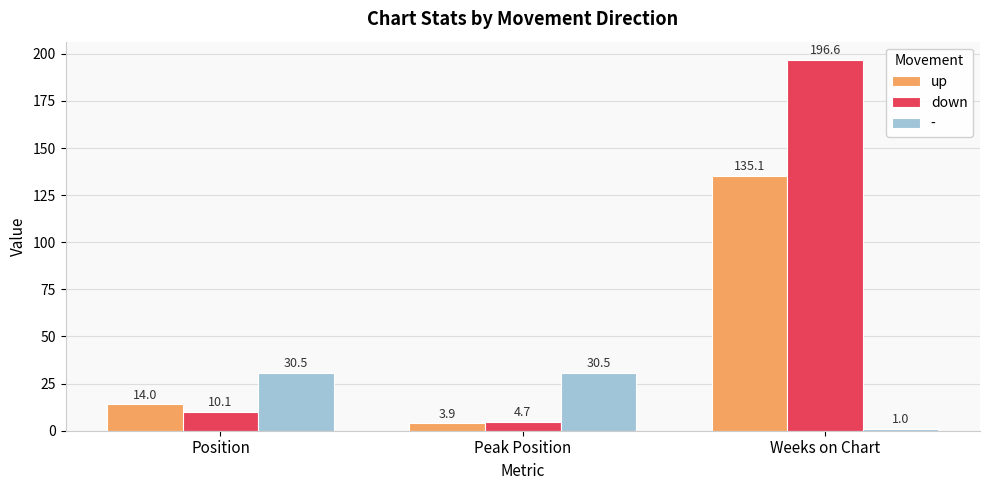

What position from the left is Weeks on Chart?

3